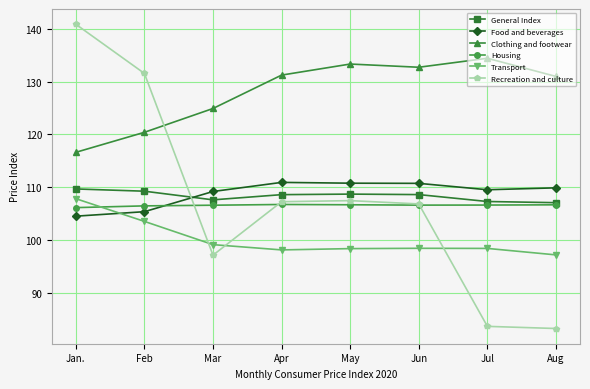

What is the highest value of the Recreation and culture series?

140.8